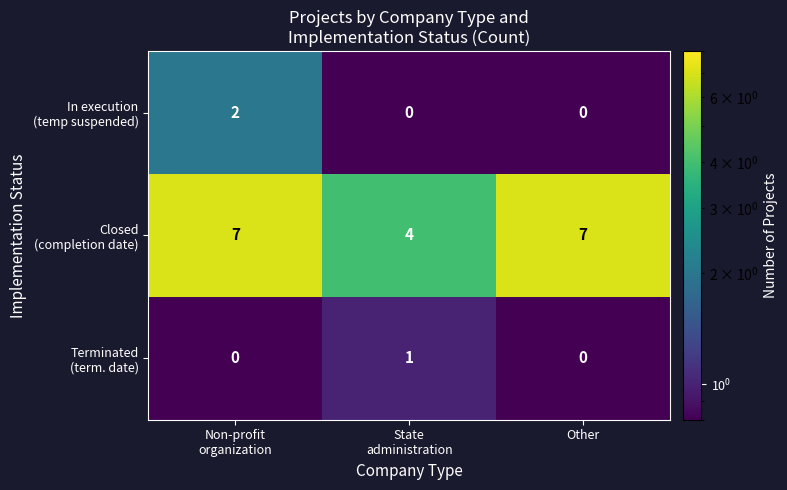

What is the total value across all series at Other?

7